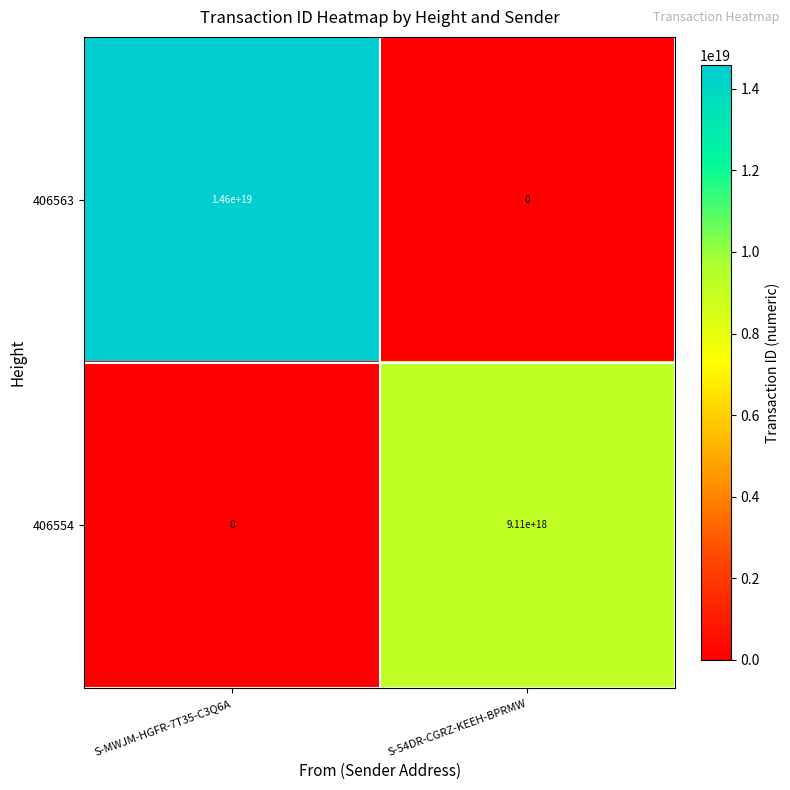

True or false: 406563 has a value of 8504719433519582208 at S-54DR-CGRZ-KEEH-BPRMW.

False